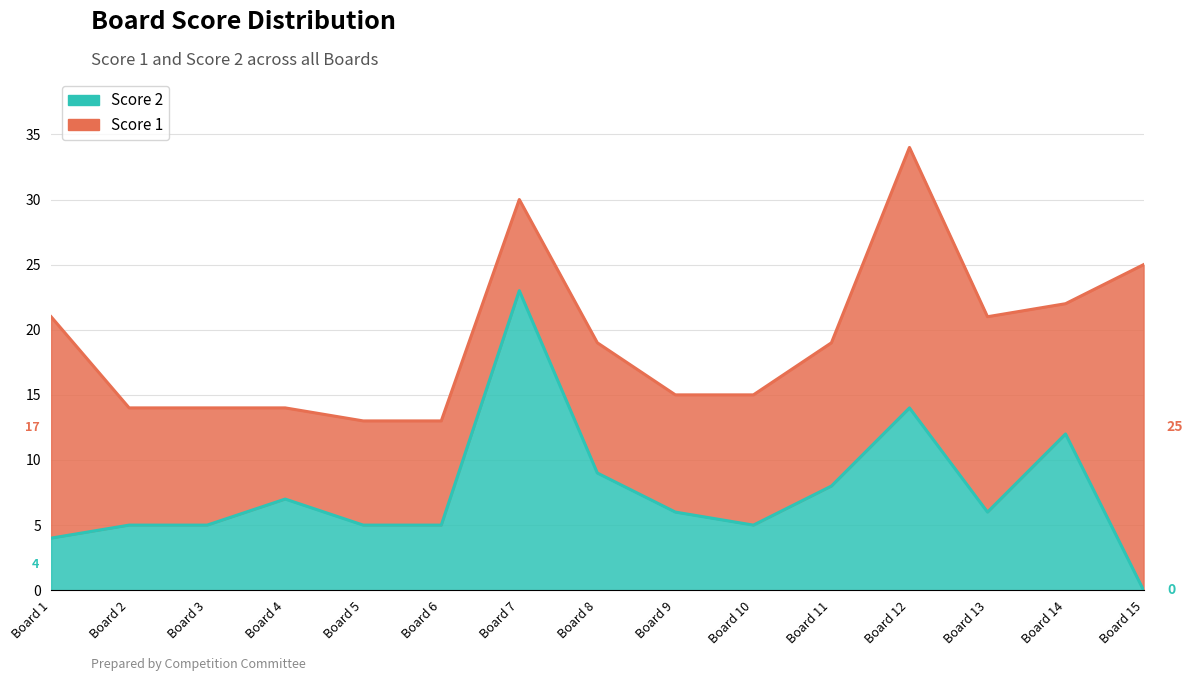

Which has a higher value, Board 8 or Board 3?

Board 8